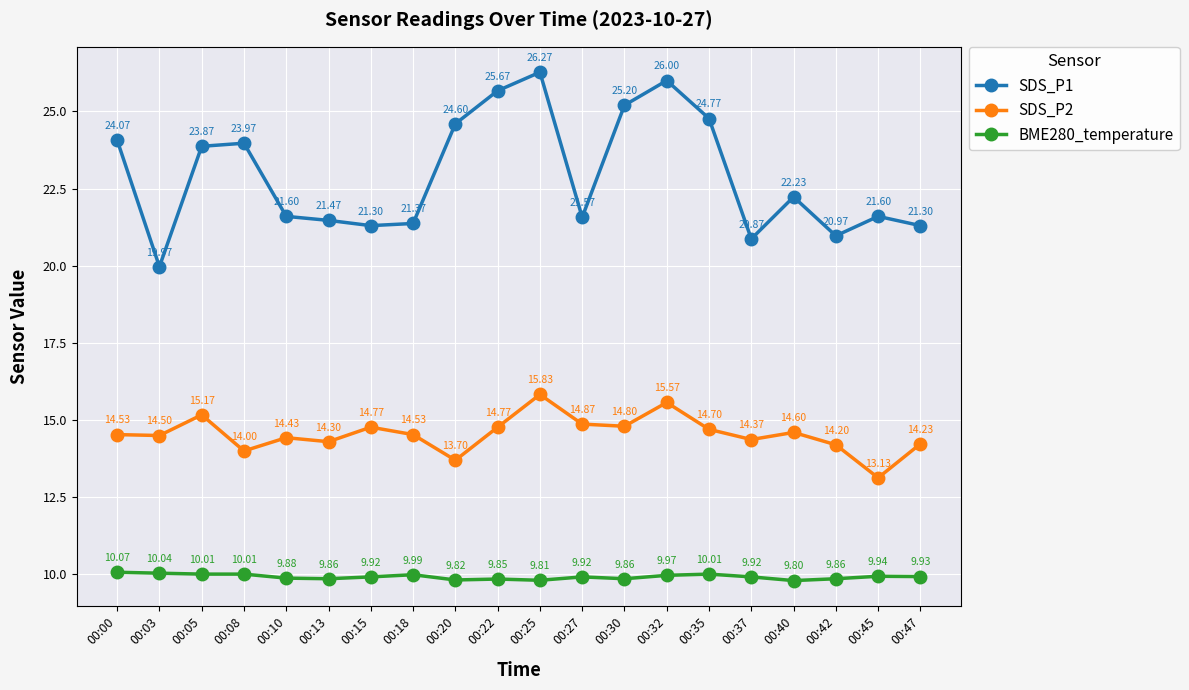

Rank the series by their average value, from highest to lowest.

SDS_P1, SDS_P2, BME280_temperature